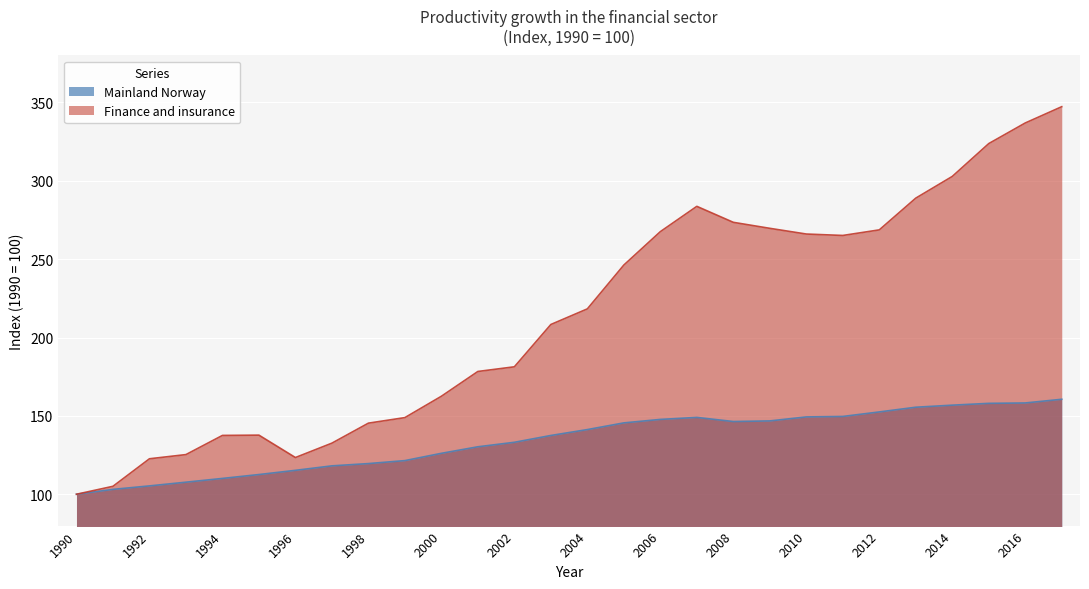

What is the approximate value of Finance and insurance at 2014?

302.8